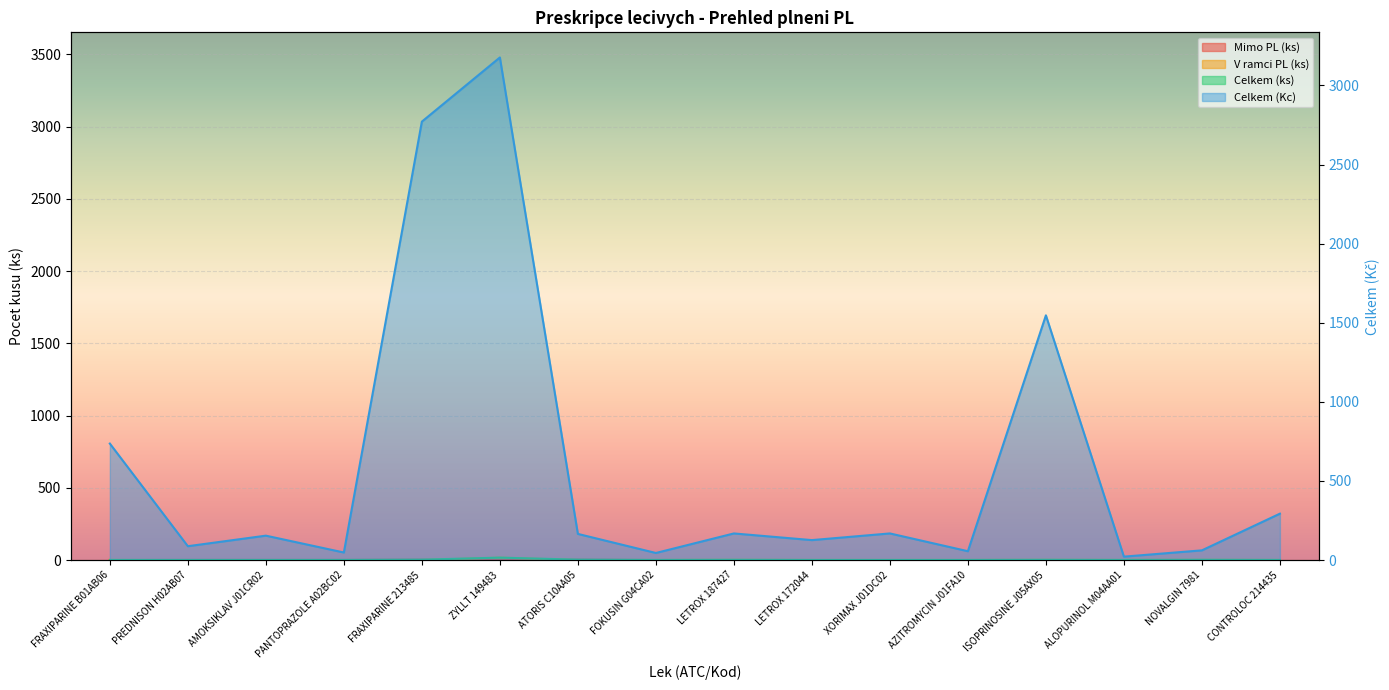

At which category does Mimo PL (ks) reach its first local valley?

ZYLLT 149483